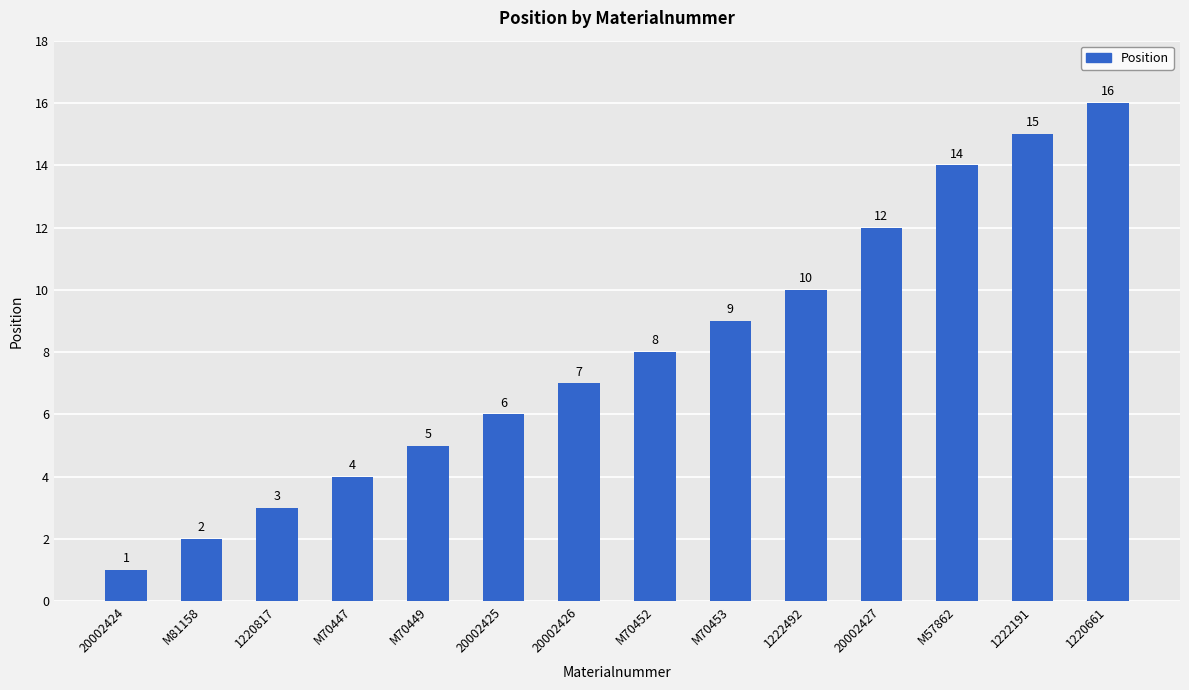

What is the change in value from M70449 to 20002426?

+2